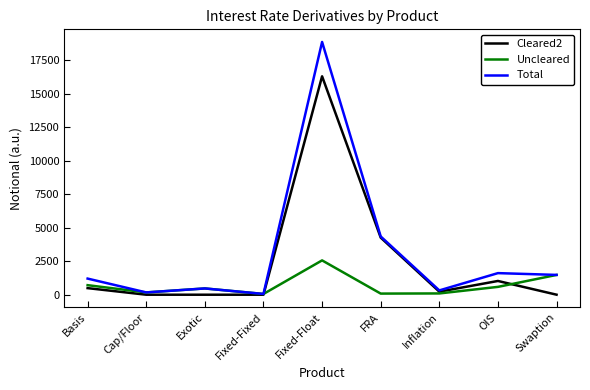

Which series has the widest spread of values?

Total